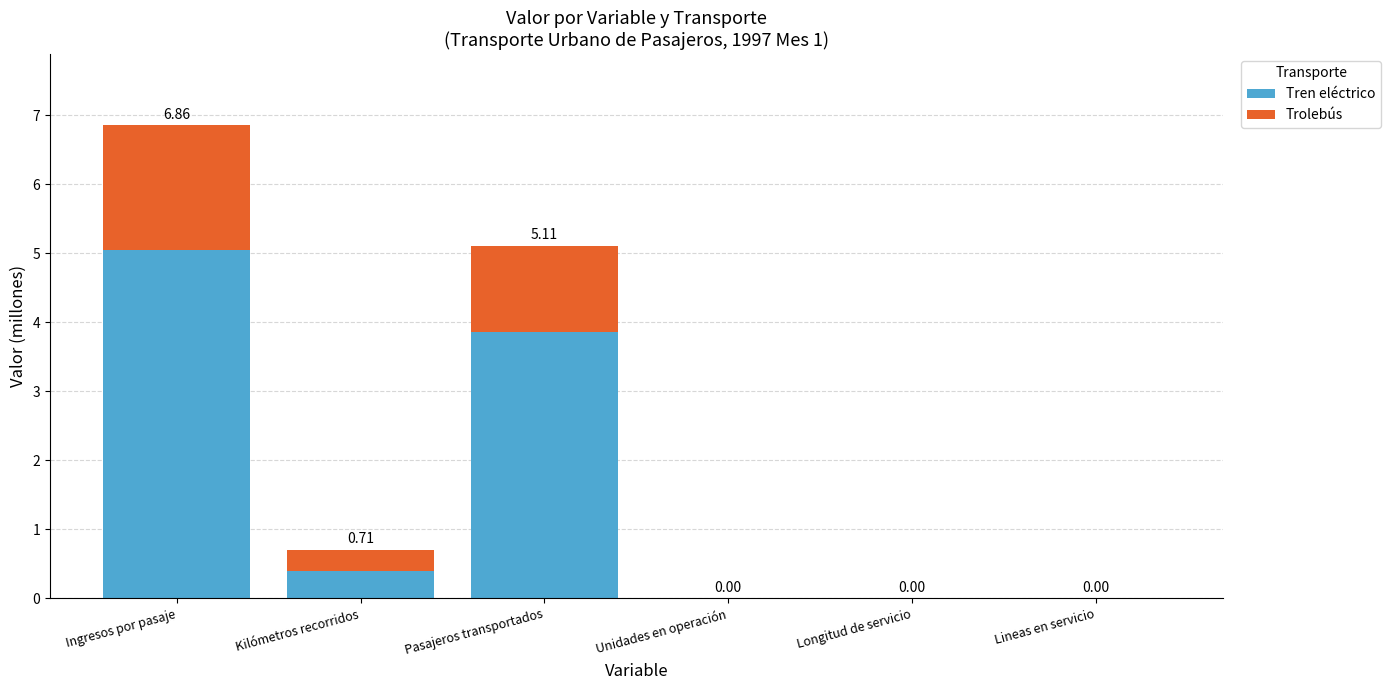

What is the sum of the Tren eléctrico values at Kilómetros recorridos and Pasajeros transportados?

4.3